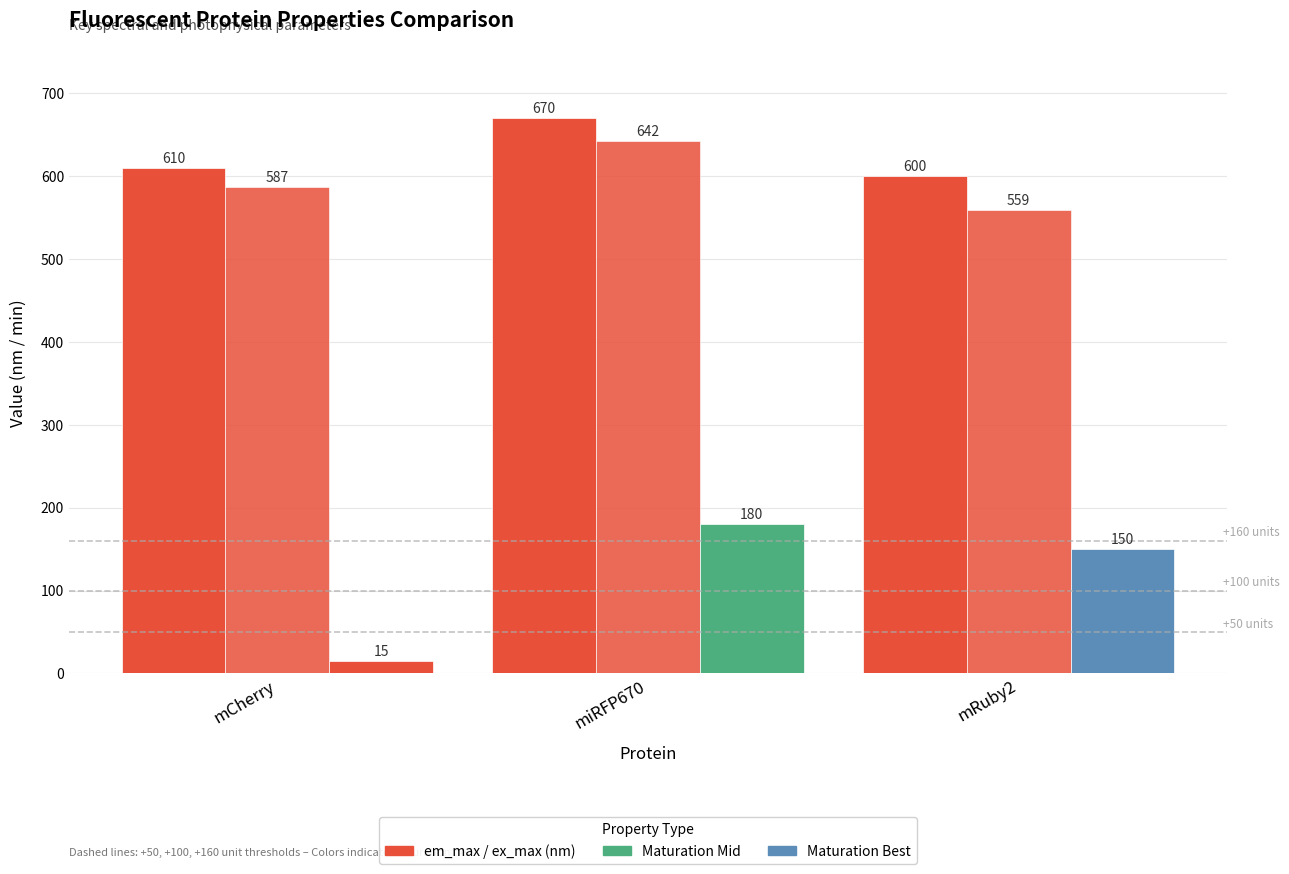

How many categories are shown in the chart?

3